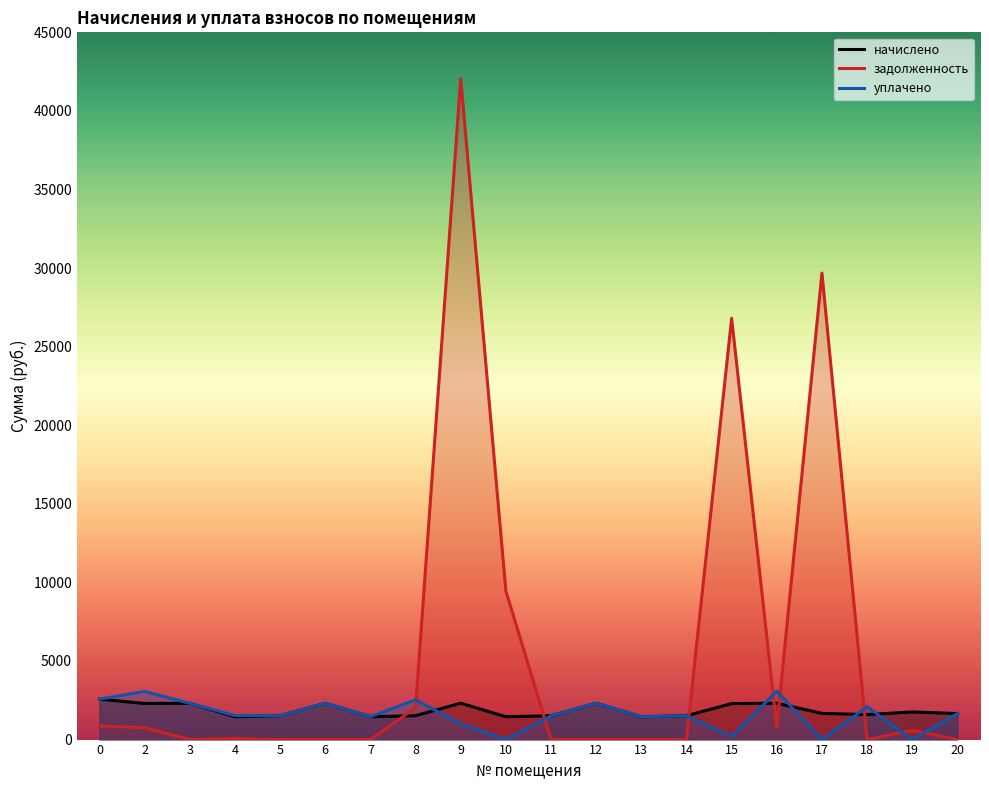

Where do начислено and уплачено first cross each other?

8 and 9